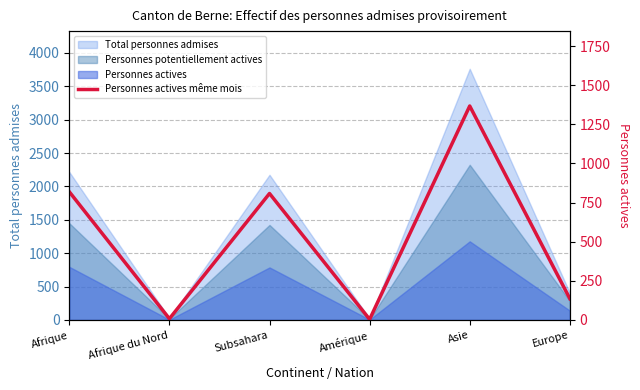

How many values are below 808?

3